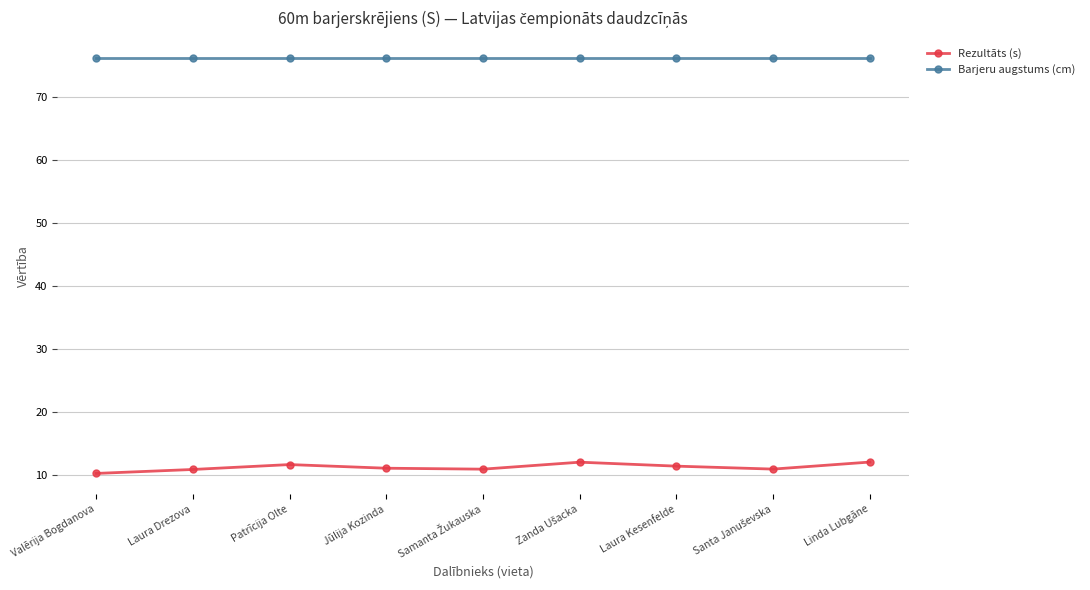

Does the chart display data point markers on the line(s)?

Yes